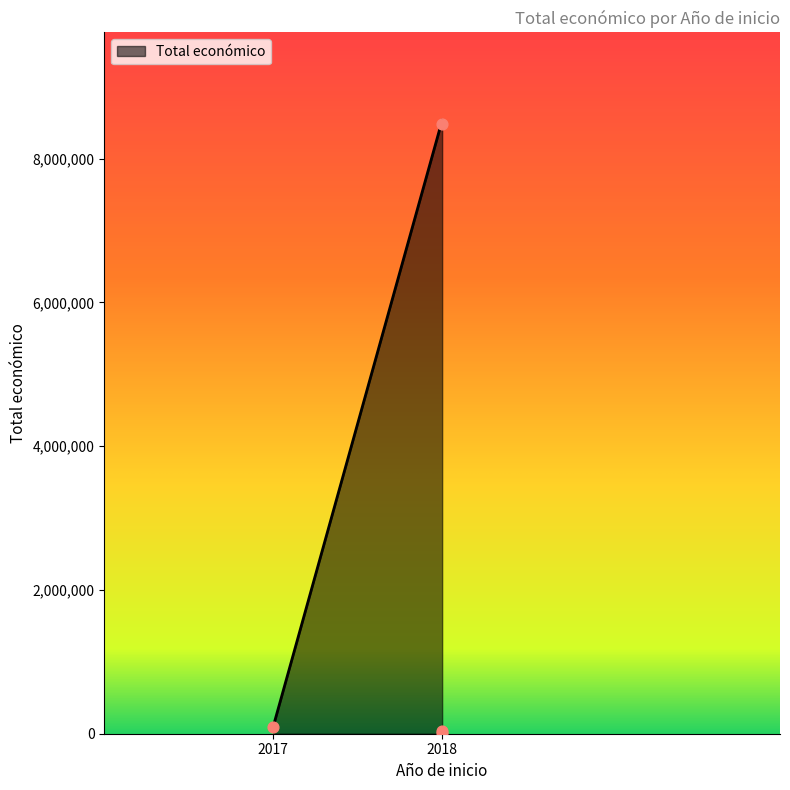

What is the change in value from 2017 (FERTIPORC) to 2018 (ECO.CIRCULAR)?

-55223